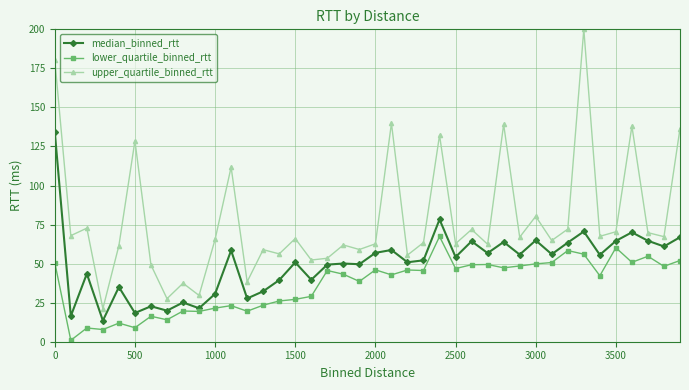

What is the maximum value for upper_quartile_binned_rtt?

200.0